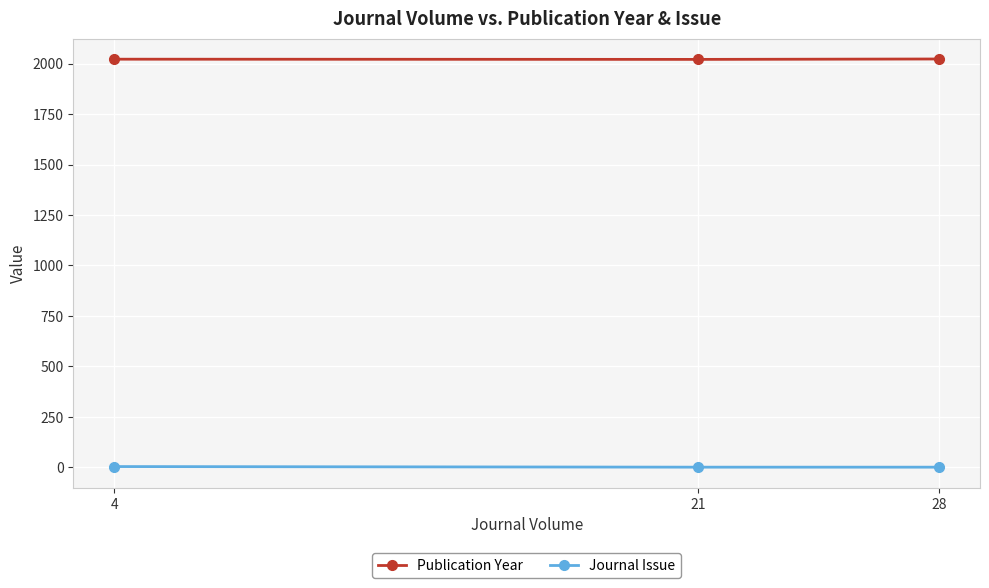

At how many categories does at least one series exceed 700?

3